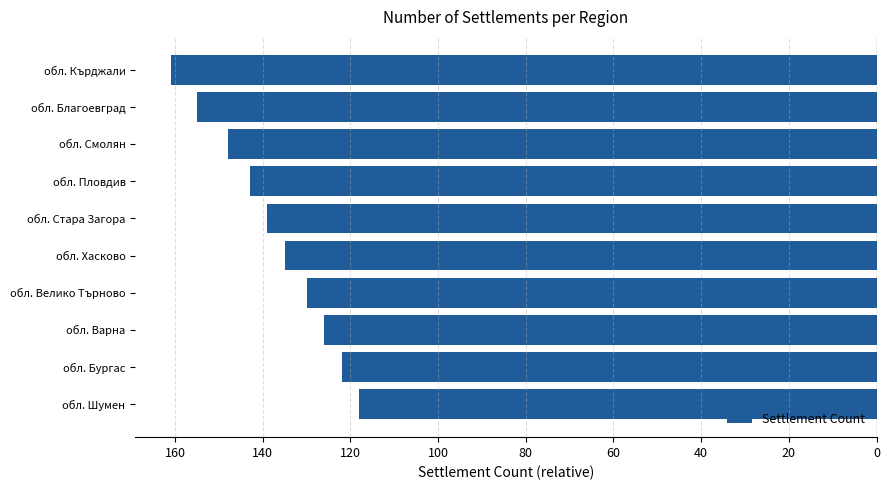

Are the bars horizontal?

Yes